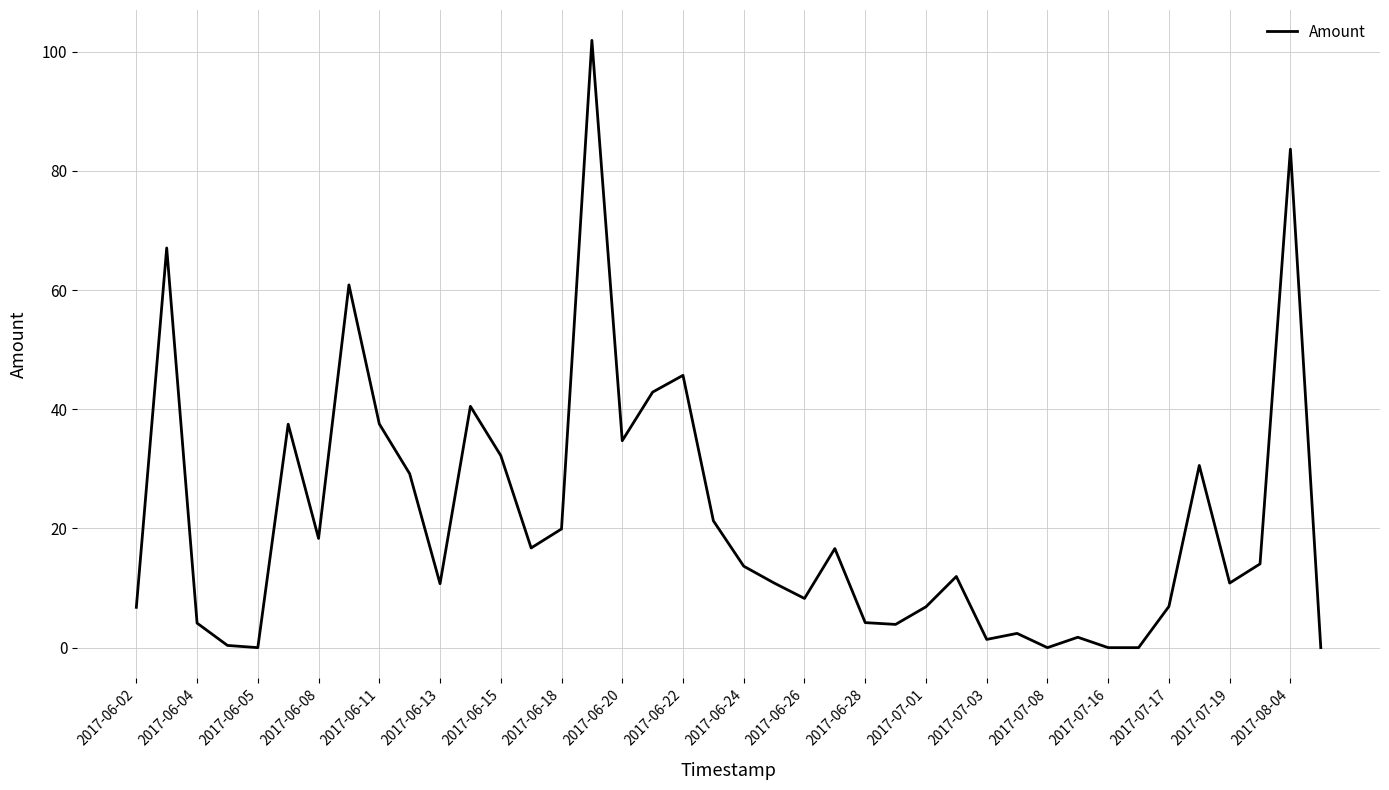

Does the chart display data point markers on the line(s)?

No